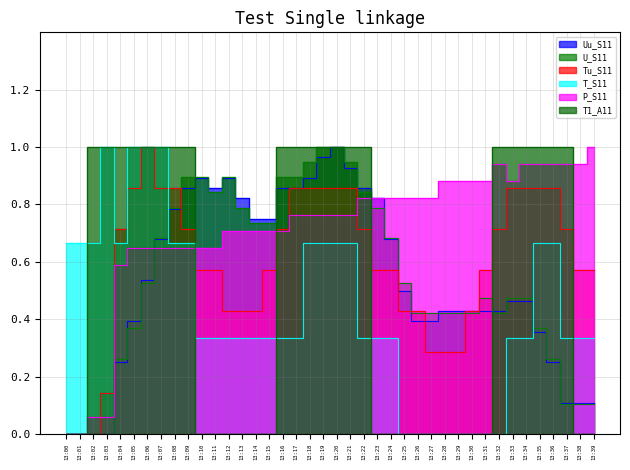

Is the value of T1_A11 at 13:24 greater than the value of U_S11 at 13:25?

No